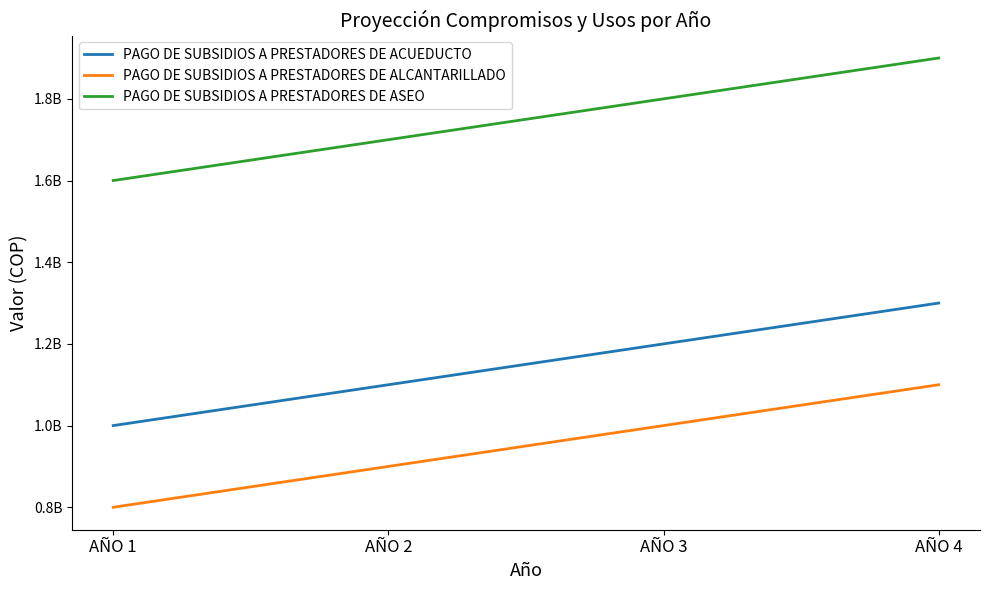

Is it true that PAGO DE SUBSIDIOS A PRESTADORES DE ASEO equals 1700000000 at AÑO 2?

True